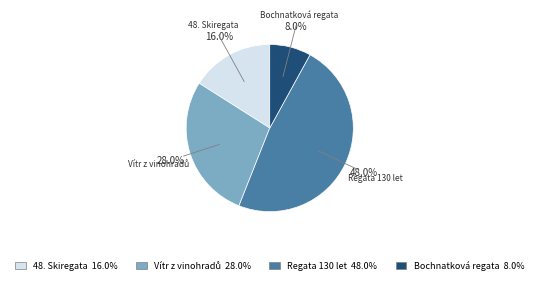

Count the number of slices in the pie.

4